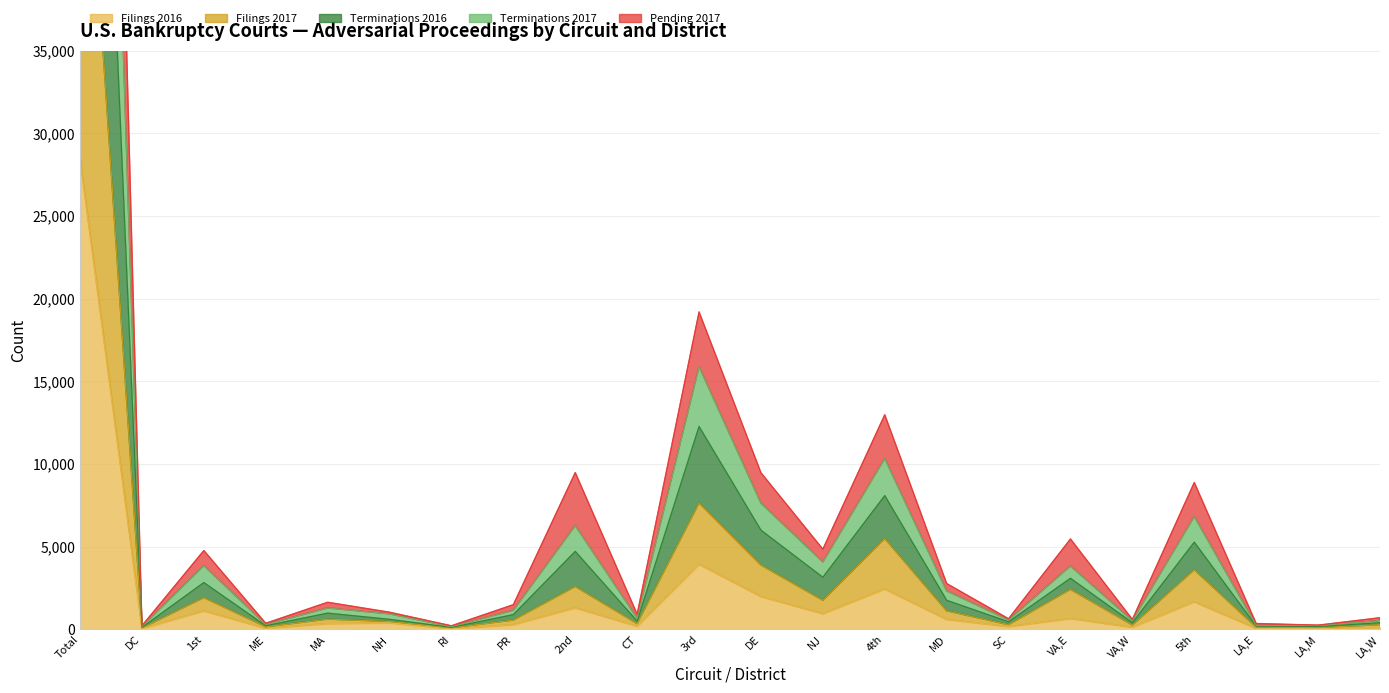

How many data points in Filings 2017 are above 622?

10